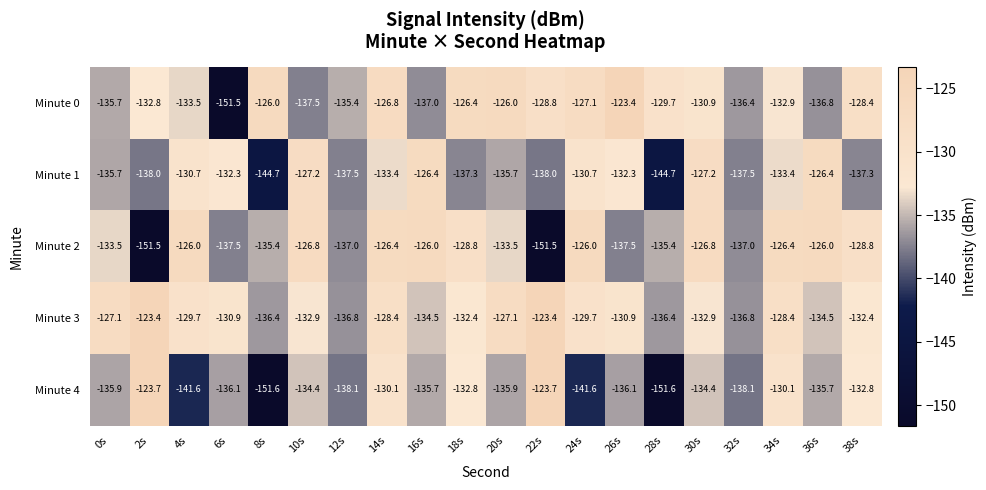

Which series changed the most between 18s and 22s?

Minute 2